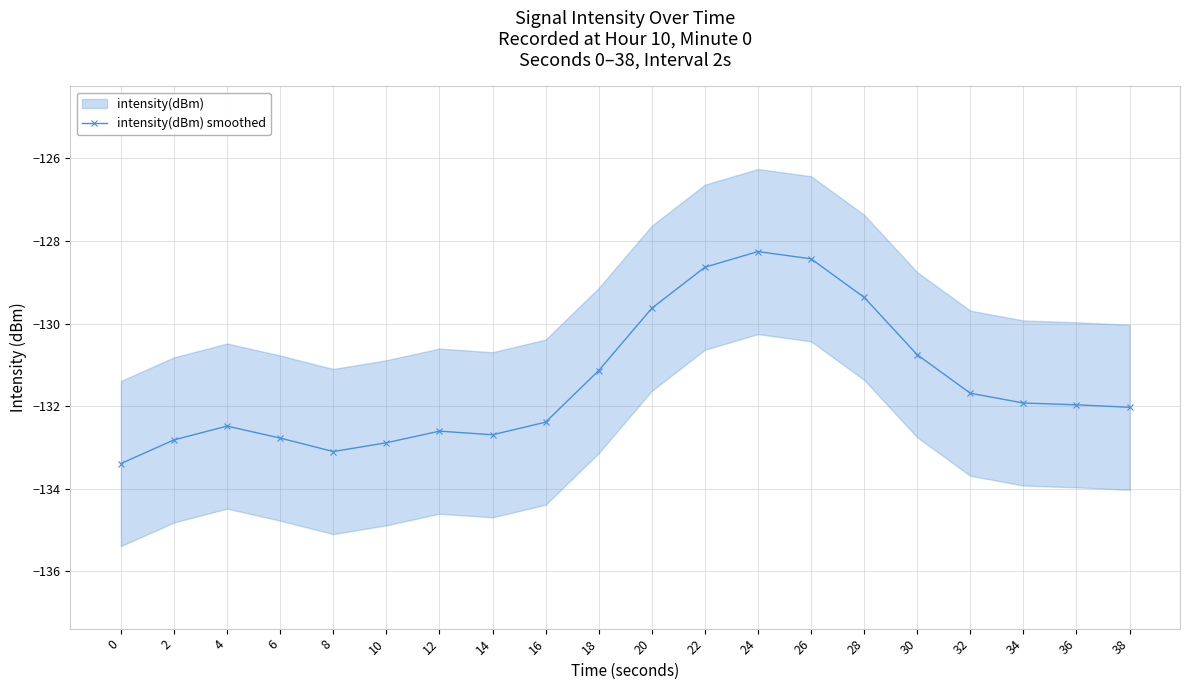

True or false: the data shows -176.9 at 0.

False